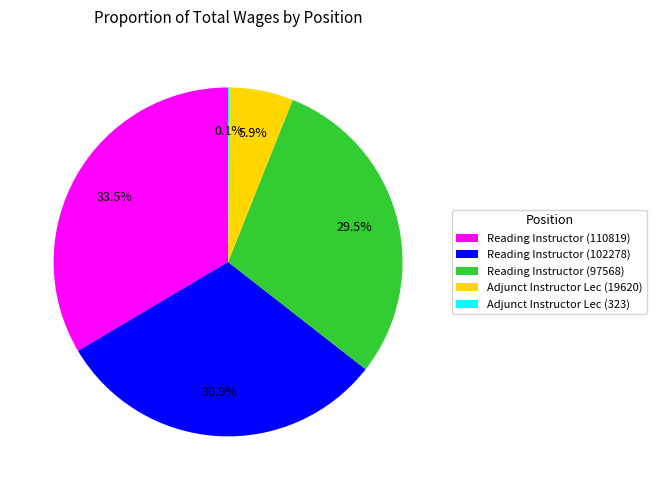

Does Reading Instructor (97568) represent more than half of the total?

No